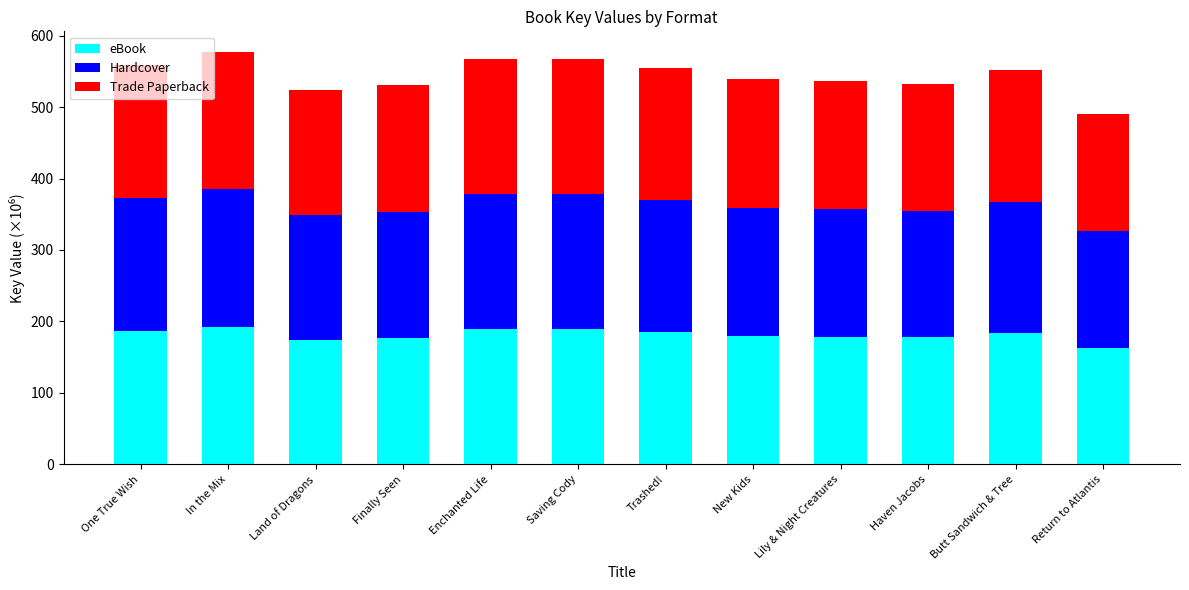

Is it true that eBook equals 218.2 at Return to Atlantis?

False